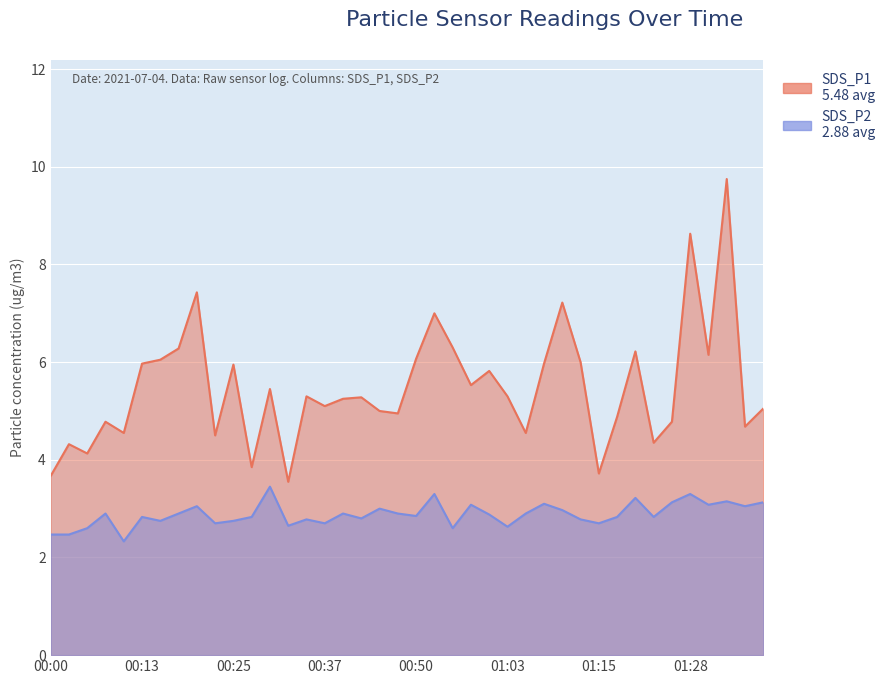

What is the label of the 5th point from the right?

01:28